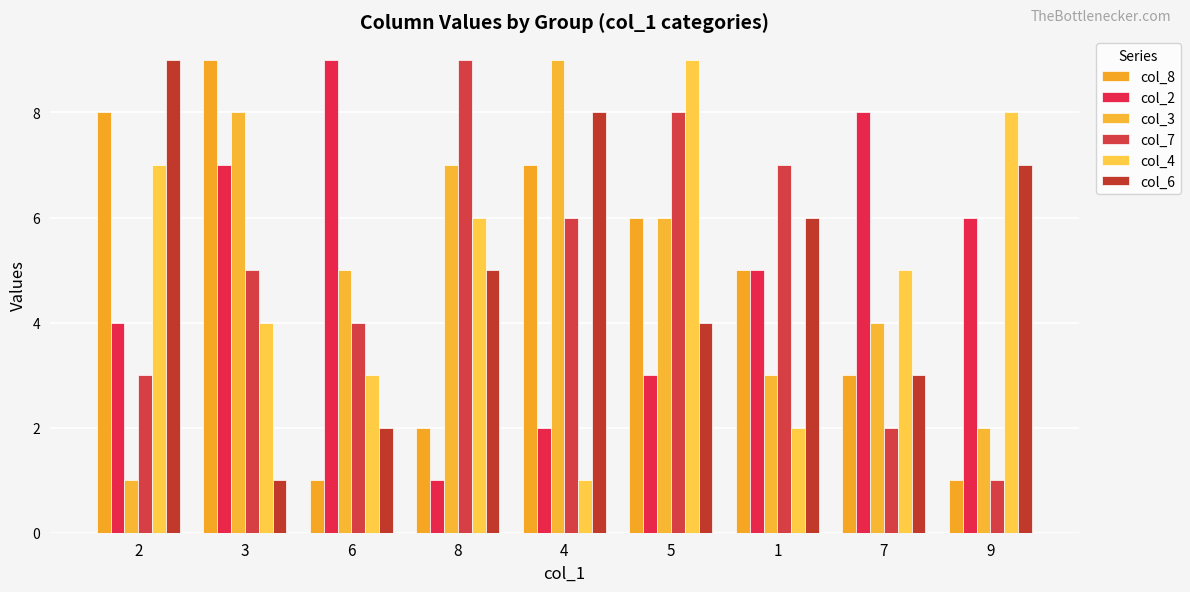

Are the bars horizontal?

No